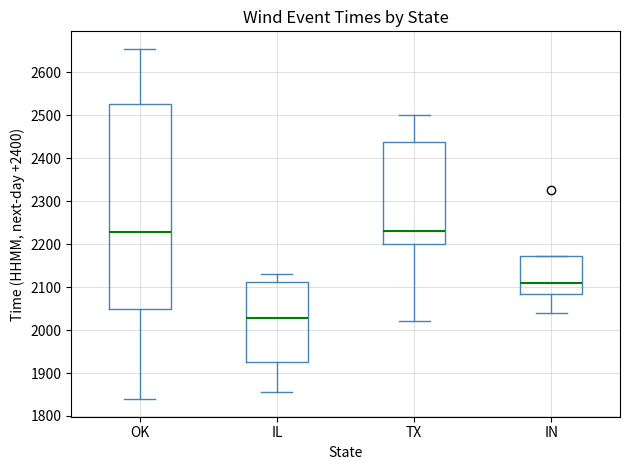

Where does the median line of the box for TX sit on the y-axis? The values are not printed on the chart, so give them approximately, as read against the axis.

2230